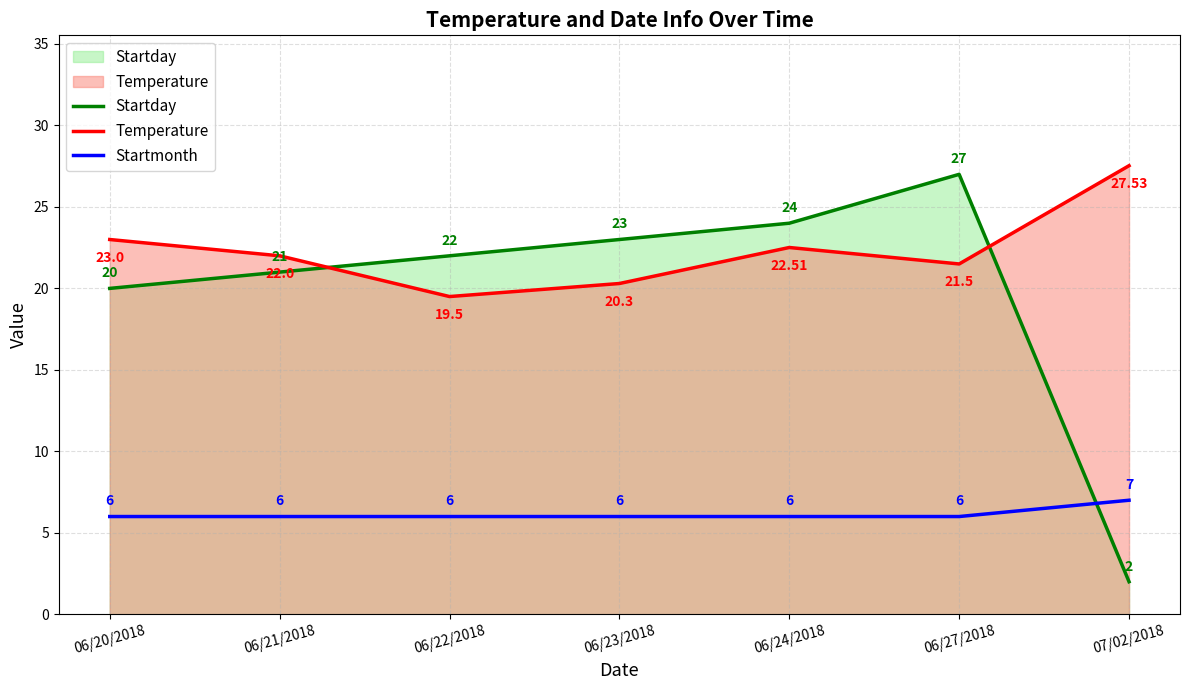

Is the value of Startmonth at 06/21/2018 greater than the value of Startday at 06/22/2018?

No